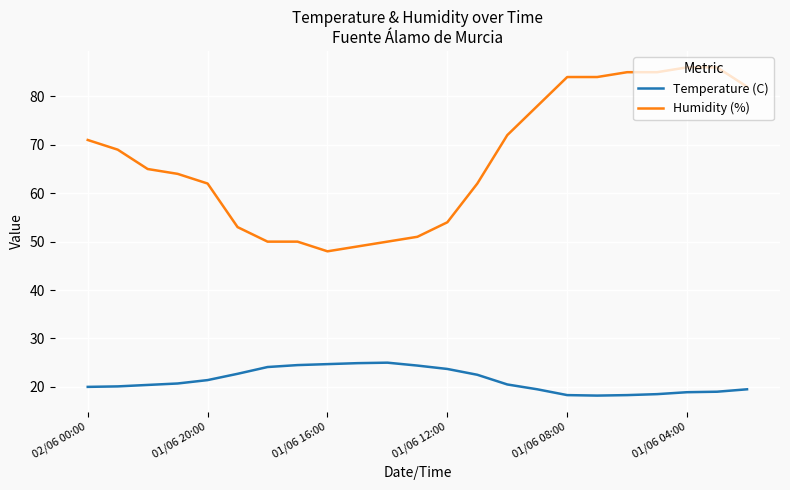

What are all the series names shown in the legend?

Temperature (C), Humidity (%)